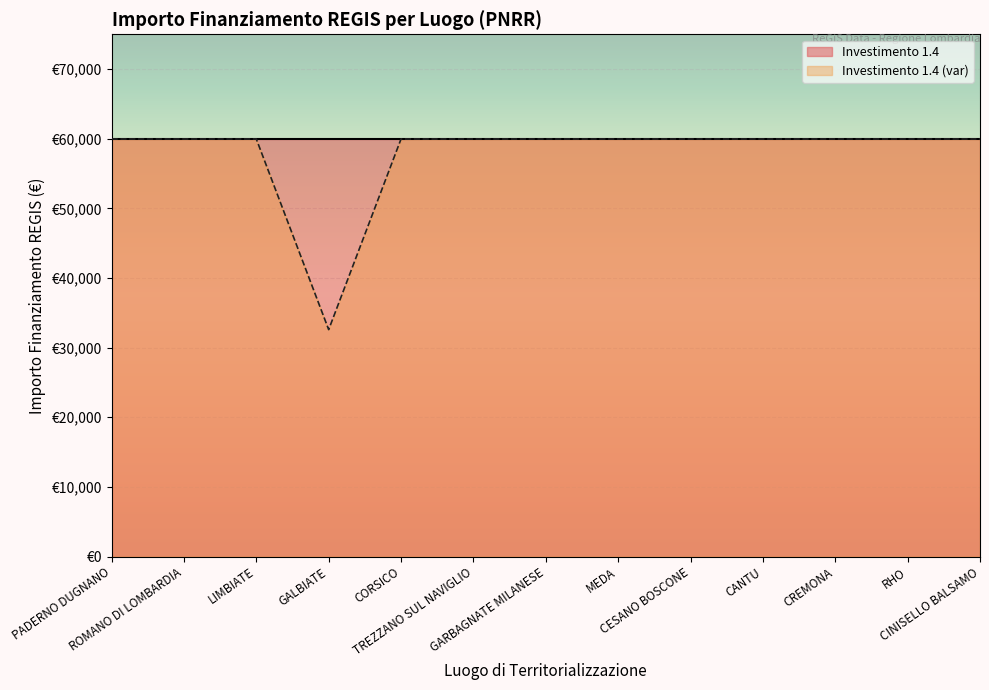

Approximately how many times larger is the value at CINISELLO BALSAMO compared to LIMBIATE?

1.0